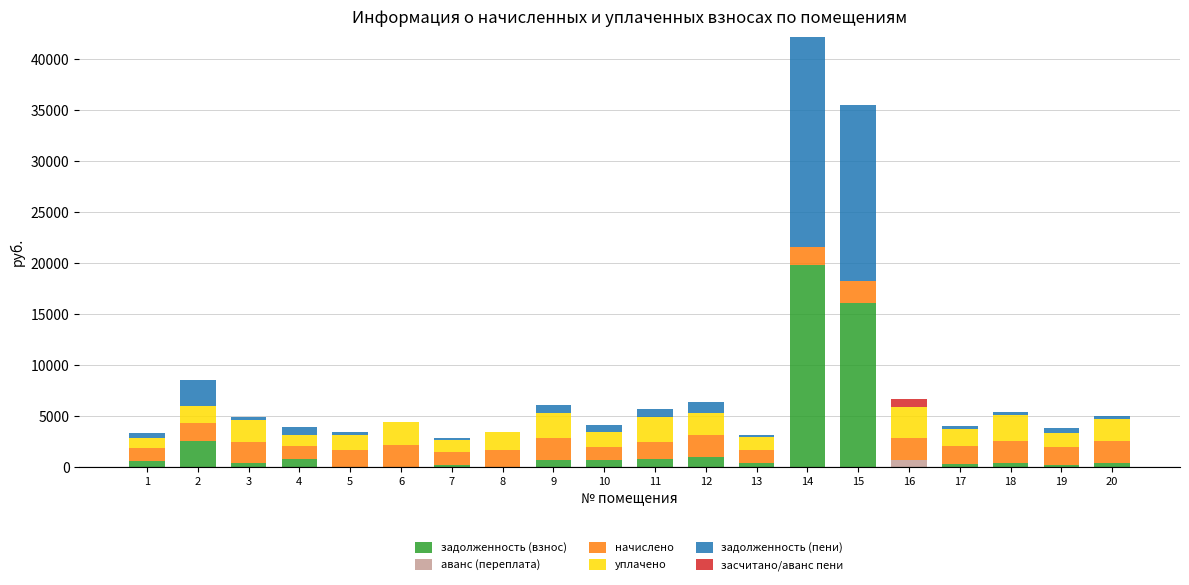

Are the bars grouped side by side (vs. stacked)?

No